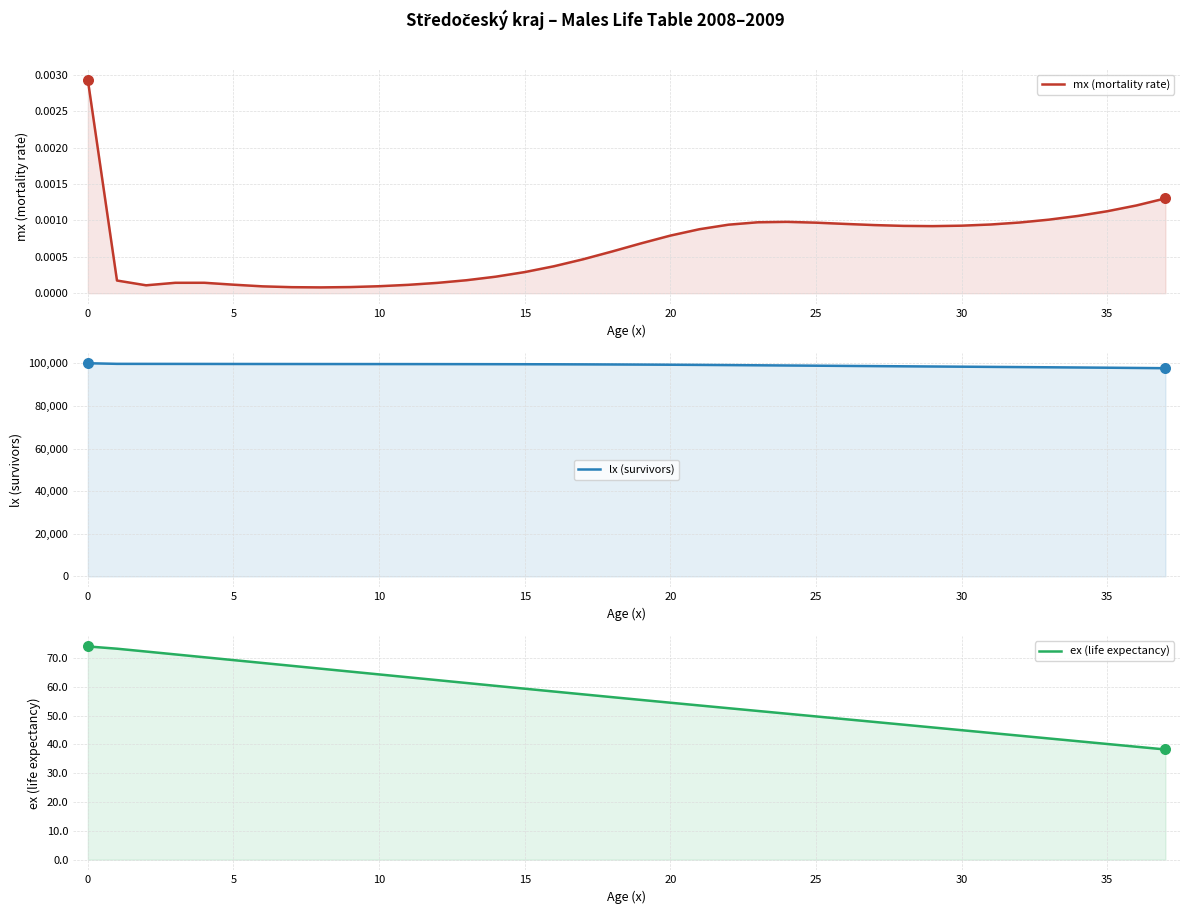

Which series has the largest total across all categories?

lx (survivors)